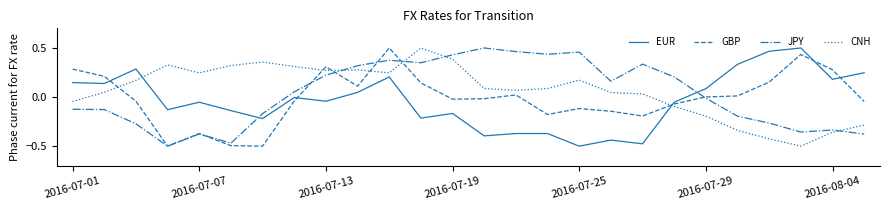

Which series has the largest total across all categories?

CNH